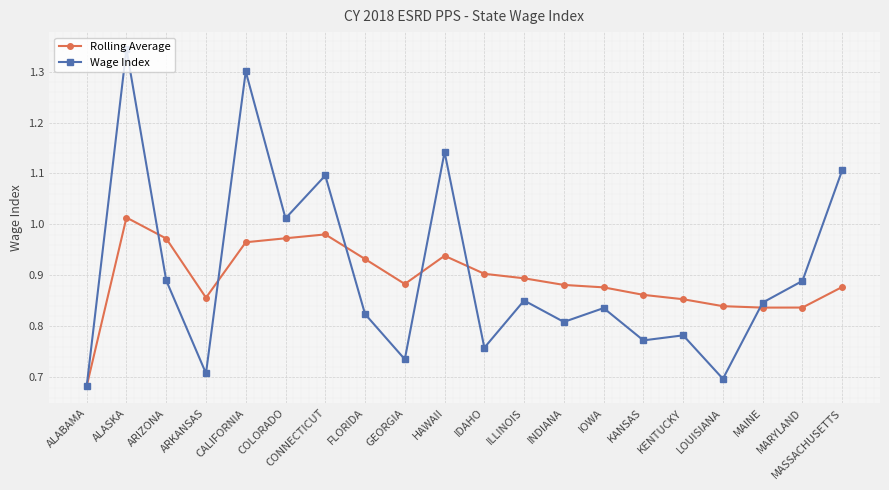

What is the total value across all series at MASSACHUSETTS?

2.0